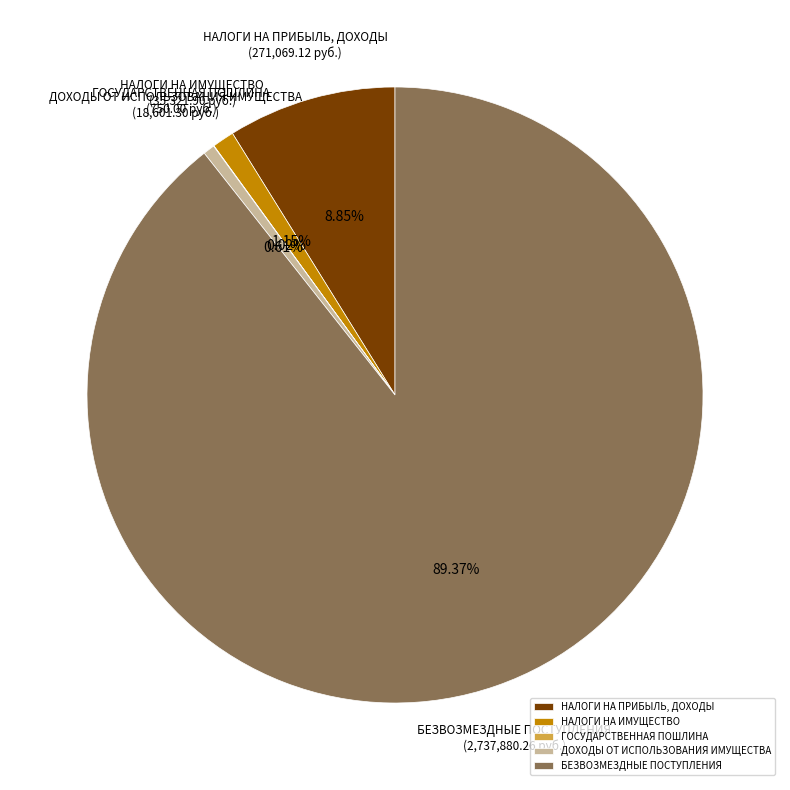

Is the sum of НАЛОГИ НА ИМУЩЕСТВО and БЕЗВОЗМЕЗДНЫЕ ПОСТУПЛЕНИЯ greater than half?

Yes